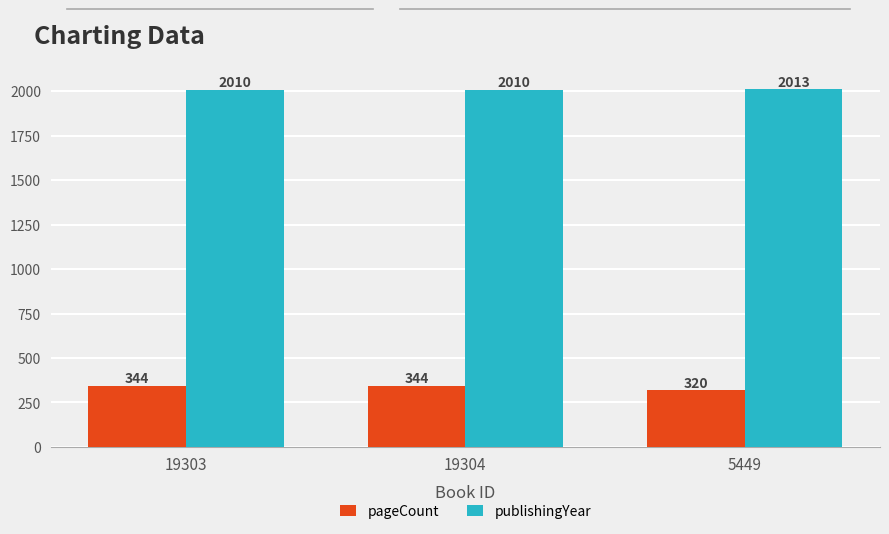

Which series has the widest spread of values?

pageCount